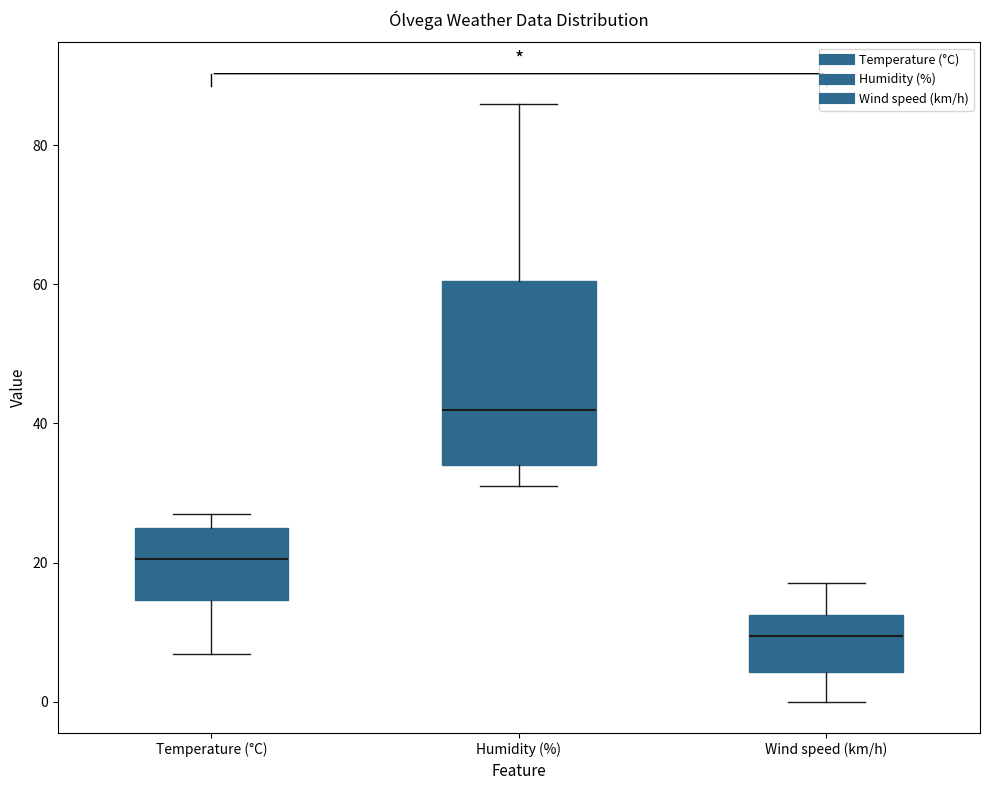

Which box is the tallest, from its lower edge to its upper edge?

Humidity (%)